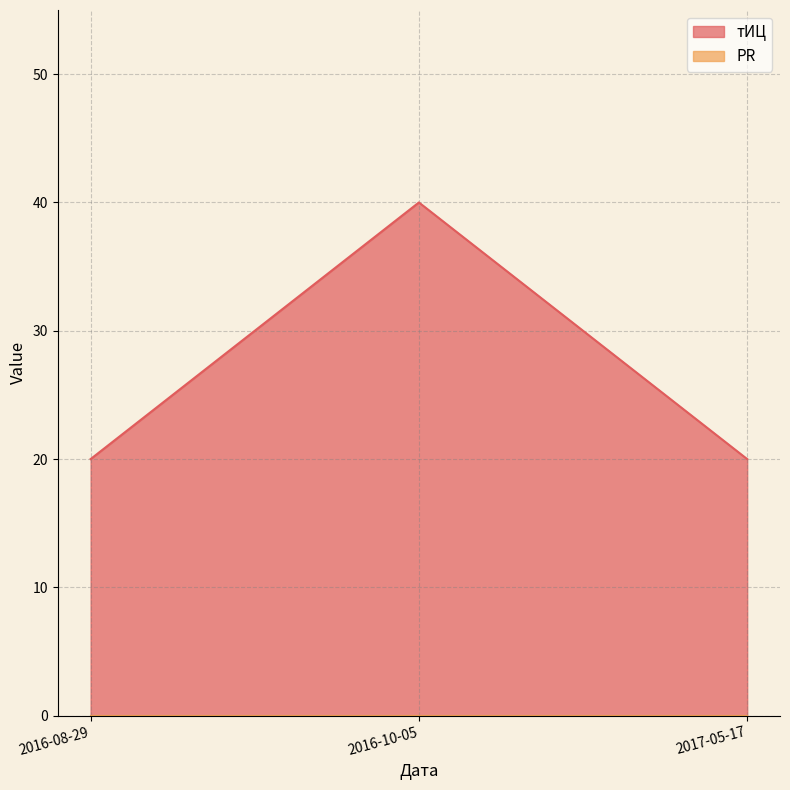

Reading left to right, transcribe all the data shown in this chart.

20	40	20